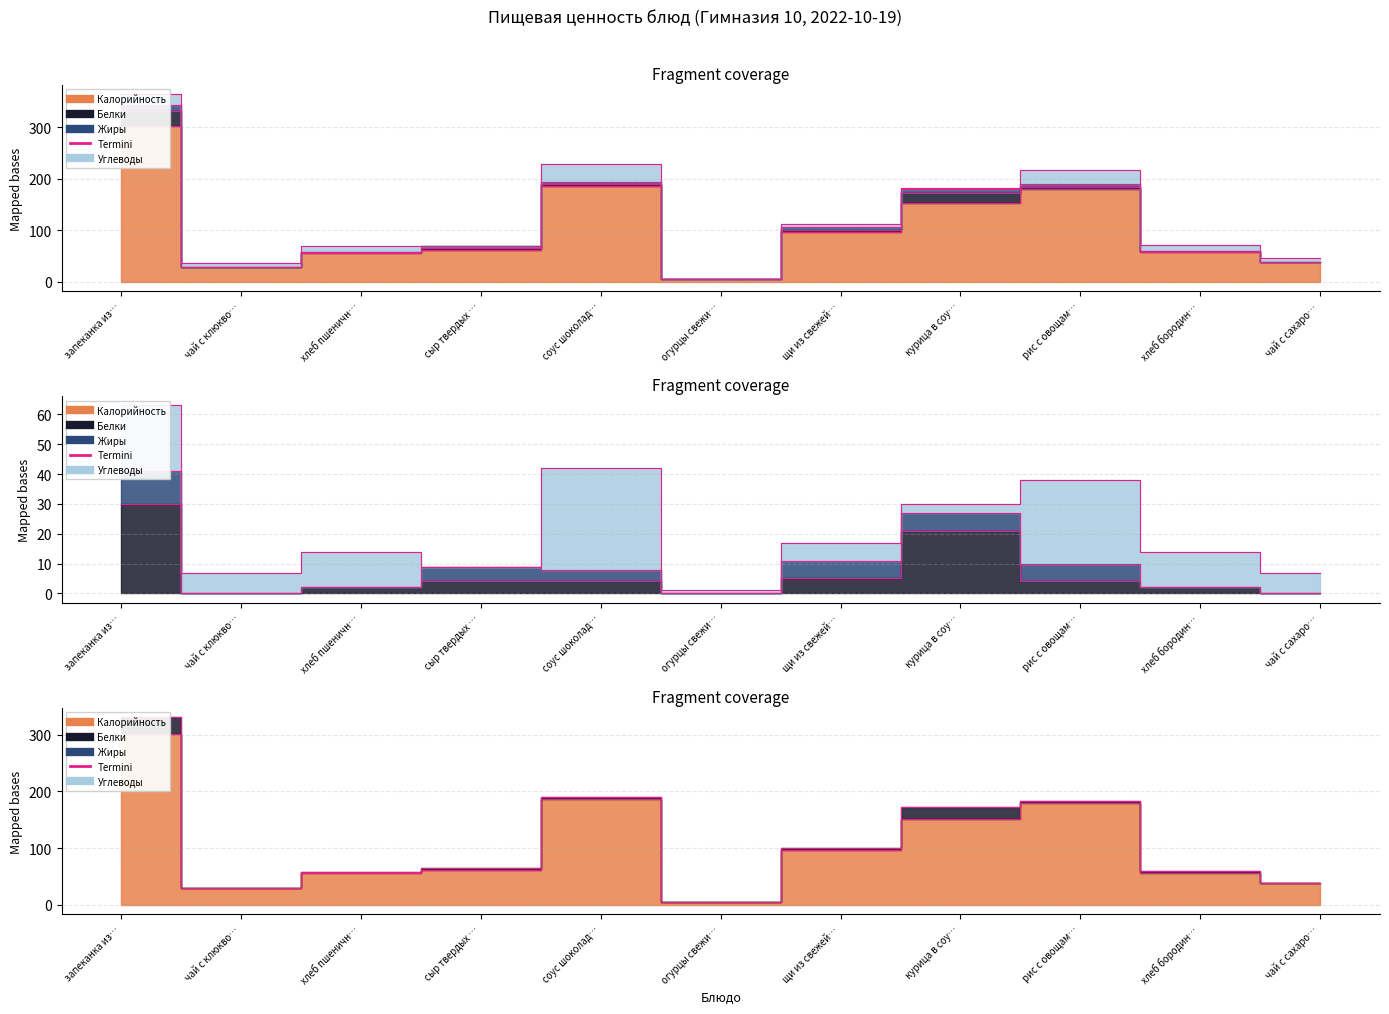

True or false: Белки and Калорийность cross at least once.

False